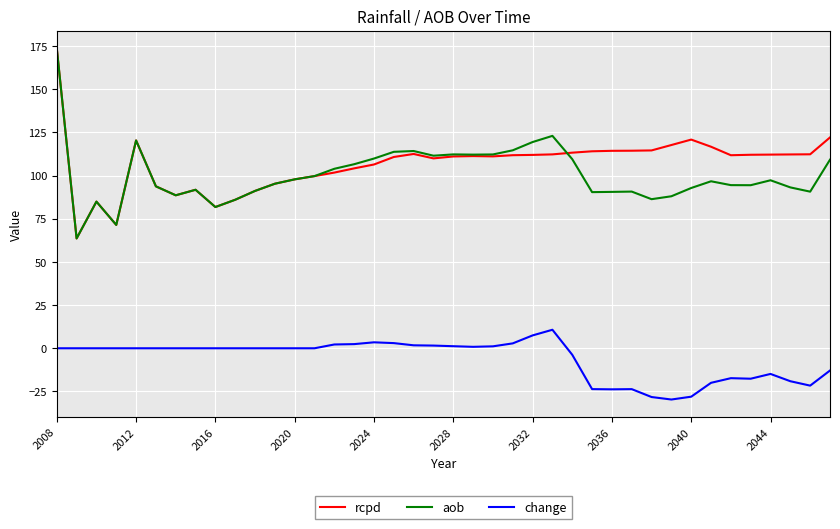

True or false: aob and change cross at least once.

False